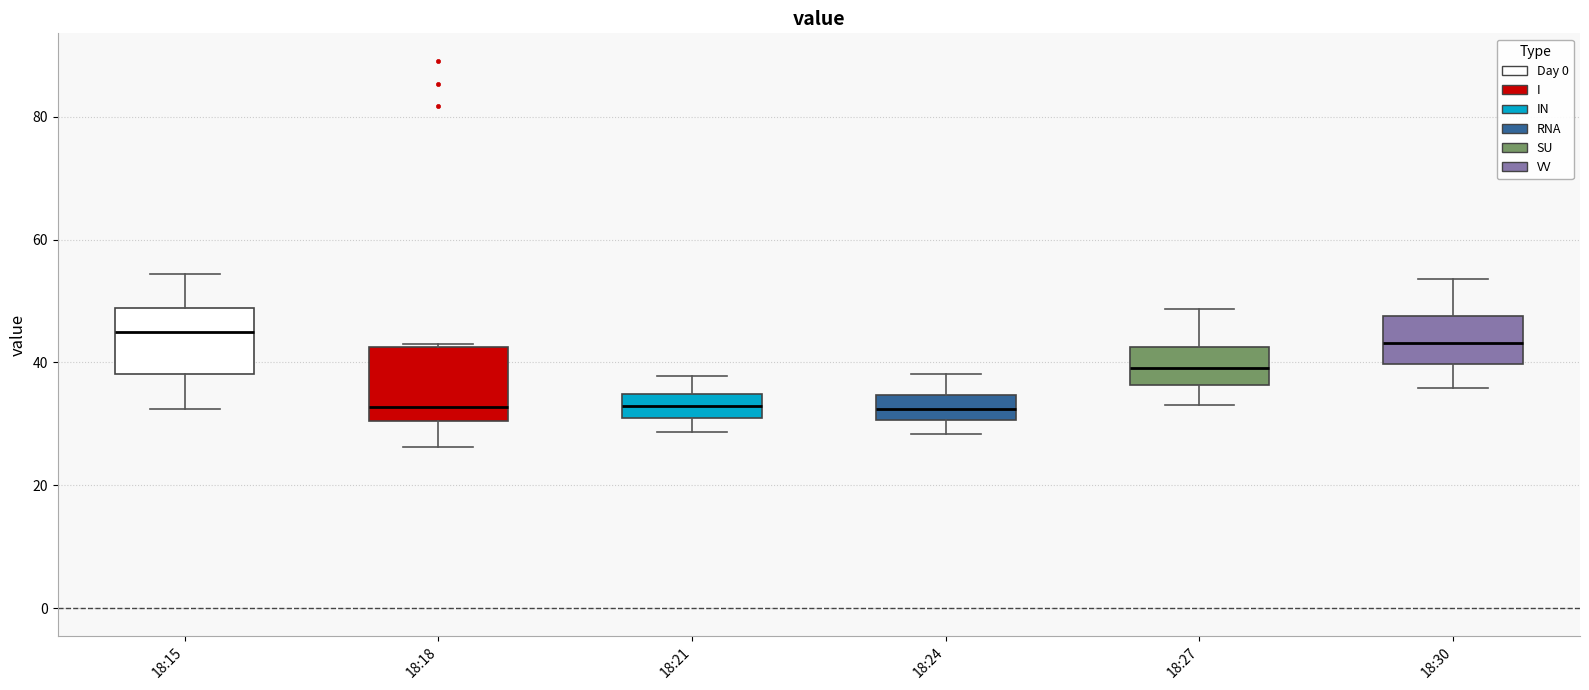

Reading left to right, transcribe this box plot: for each box, give where its median line is, the range the box spans, and where its two whiskers end, as read against the y-axis. The values are not printed on the chart, so give them approximately, as read against the axis.

18:15: median 44, box 38 to 48, whiskers 32 to 54
18:18: median 32, box 30 to 42, whiskers 26 to 44
18:21: median 34 (inside the box), box 30 to 34, whiskers 28 to 38
18:24: median 32, box 30 to 34, whiskers 28 to 38
18:27: median 40, box 36 to 42, whiskers 34 to 48
18:30: median 44, box 40 to 48, whiskers 36 to 54